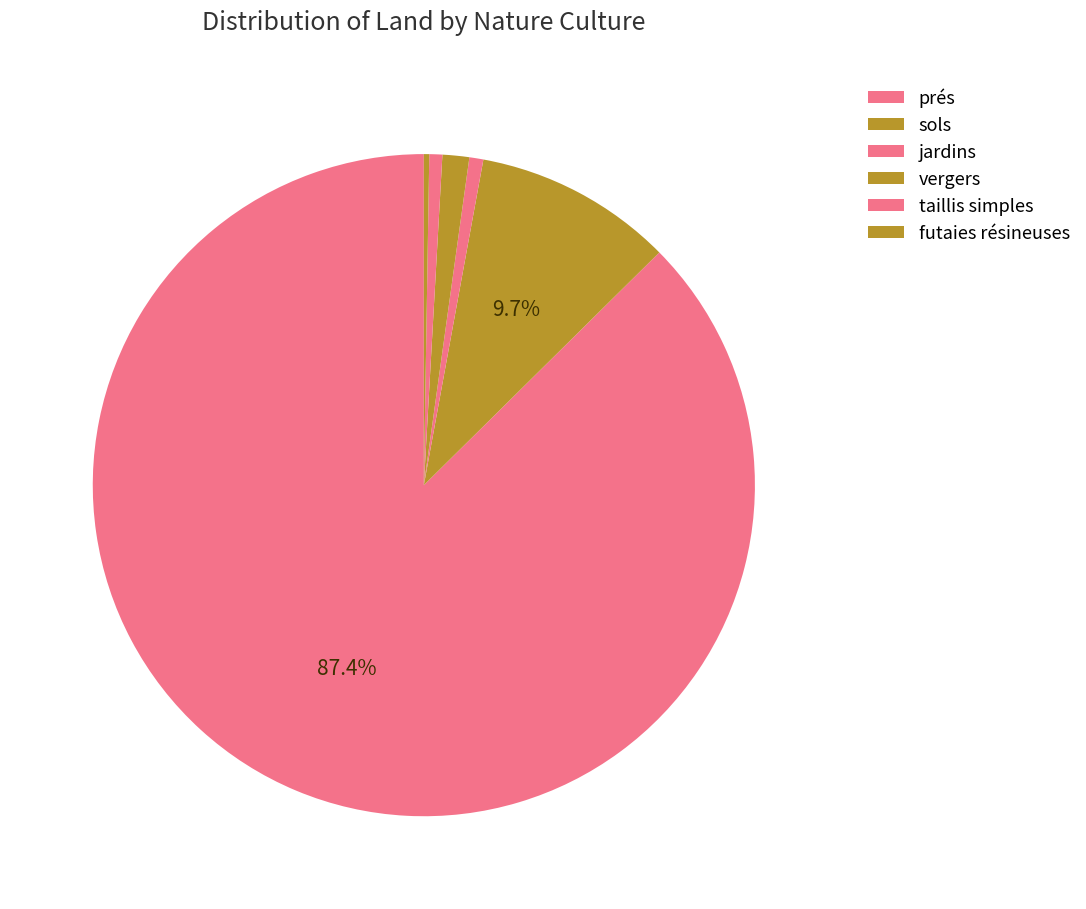

How many segments does this pie chart have?

6